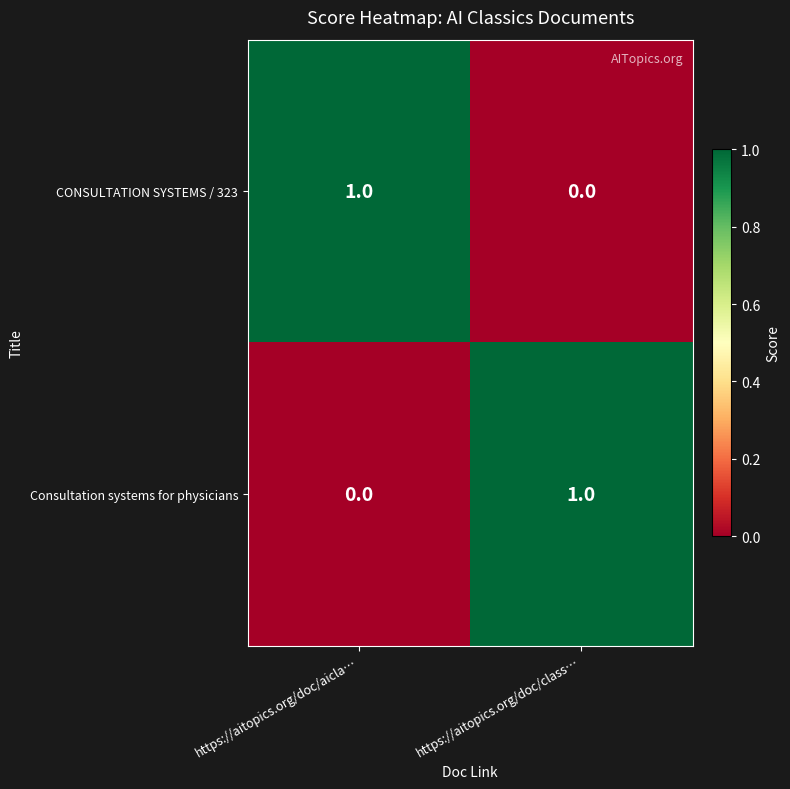

Which category has the lowest value in the CONSULTATION SYSTEMS / 323 series?

https://aitopics.org/doc/class…